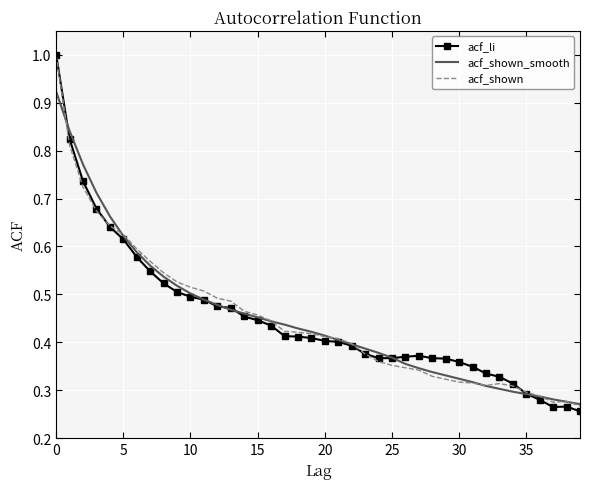

List the series in order of their overall mean, lowest first.

acf_shown, acf_li, acf_shown_smooth